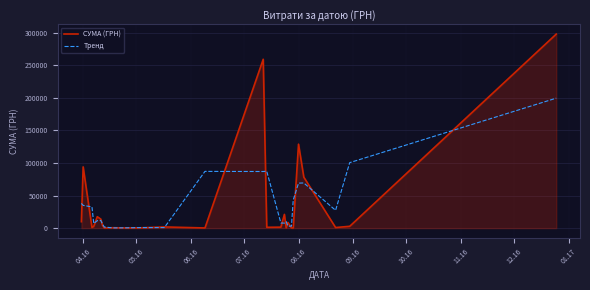

Which series has the largest range (max minus min)?

СУМА (ГРН)